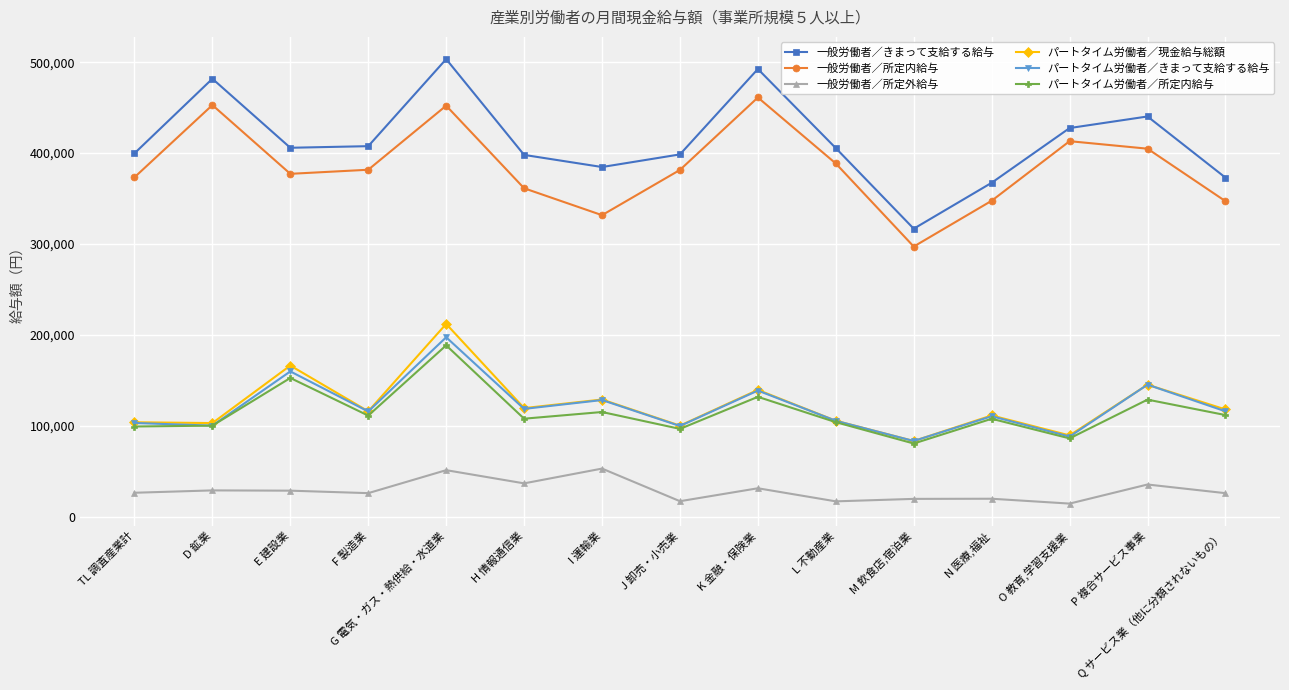

What is the difference between the maximum and second lowest values in the パートタイム労働者／現金給与総額 series?

122648